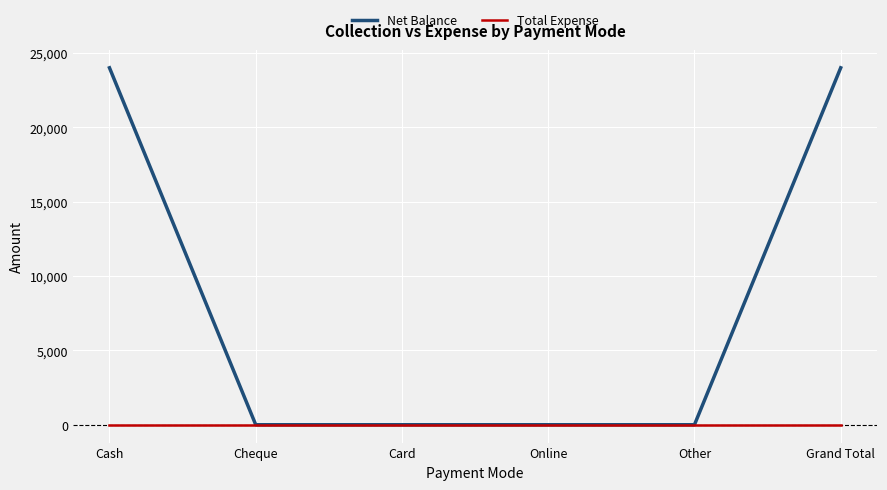

Rank the series by their maximum value, from highest to lowest.

Net Balance, Total Expense